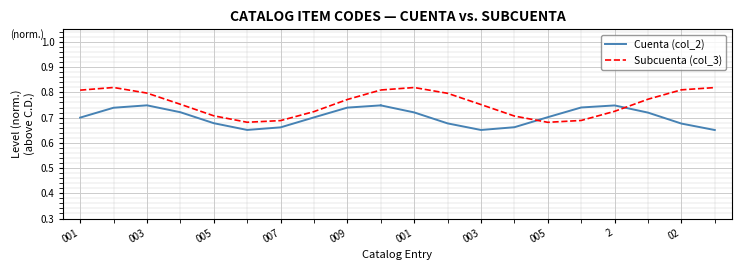

What is the average value of the Cuenta (col_2) series?

0.7